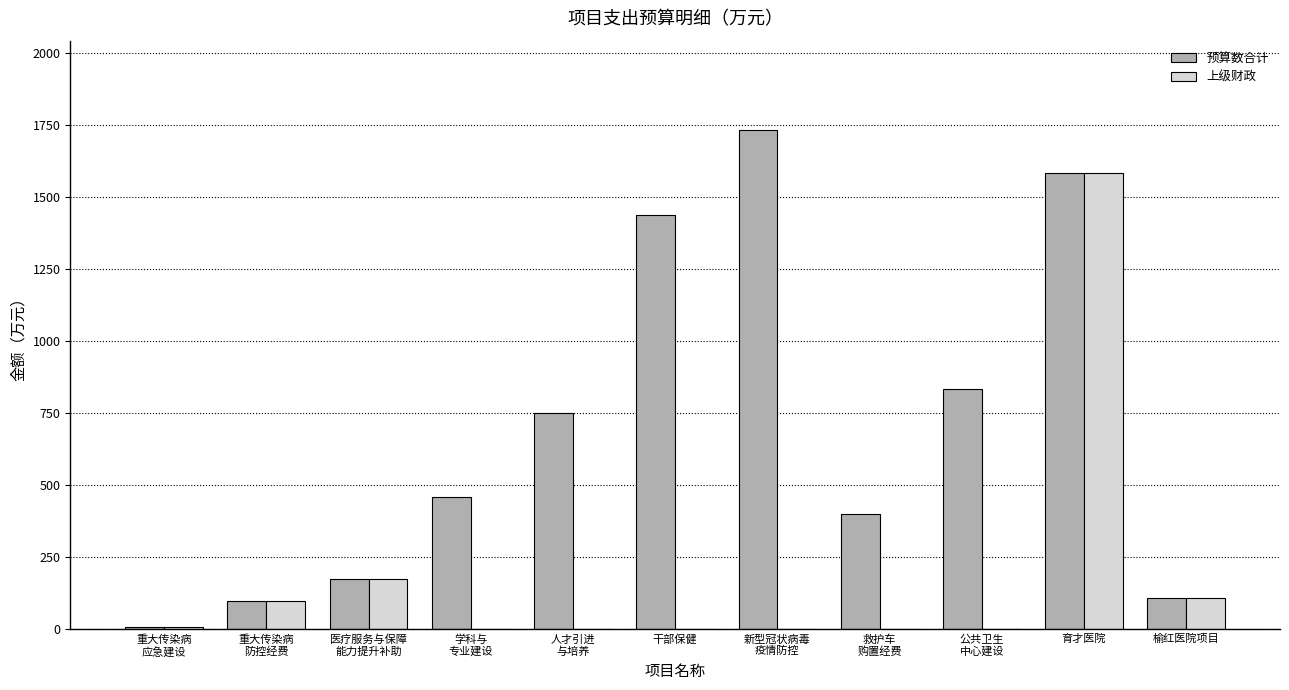

What is the maximum value for 上级财政?

1583.9